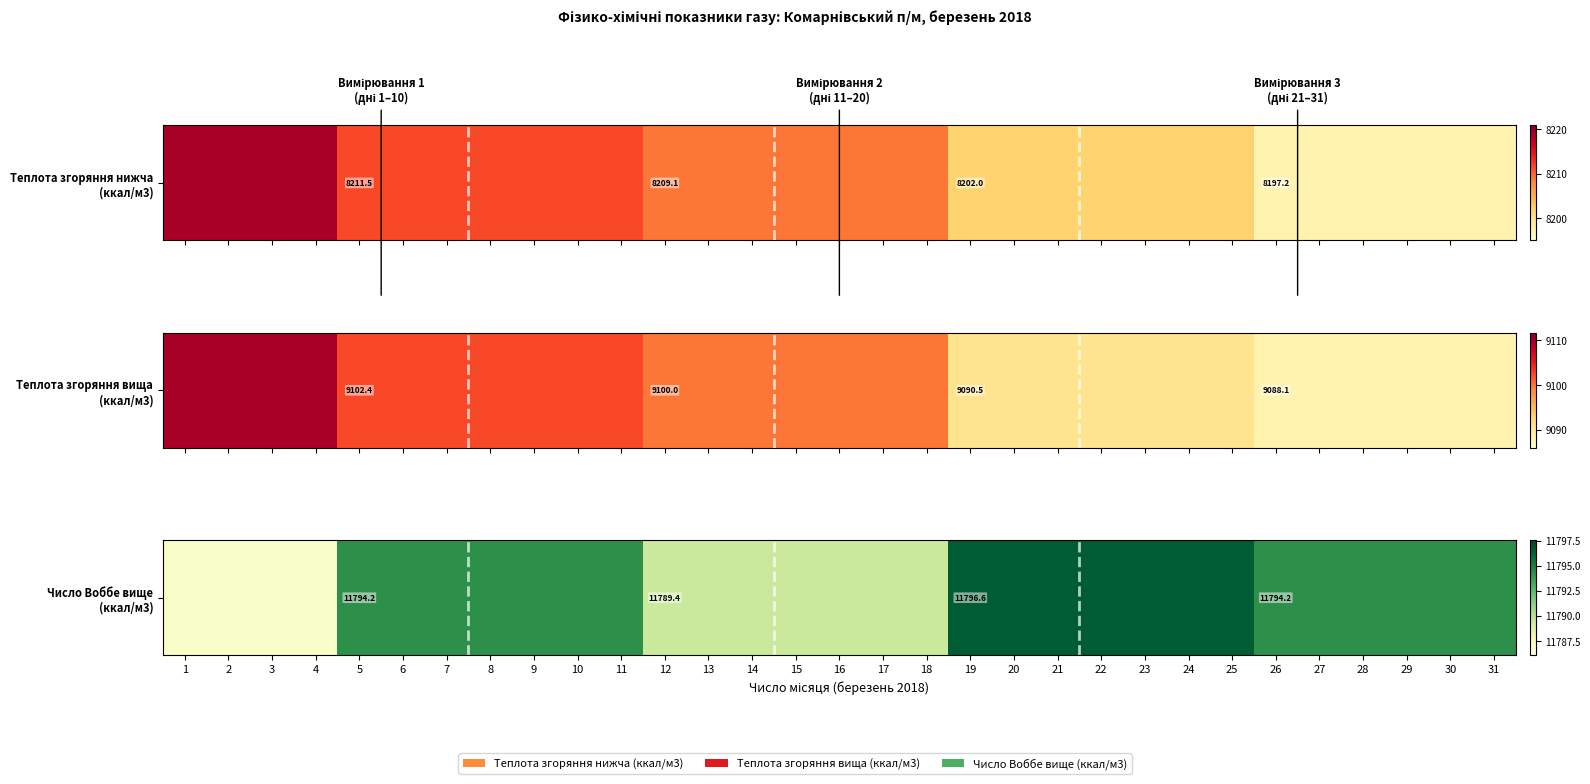

What is the difference between the maximum and minimum values?

9.6